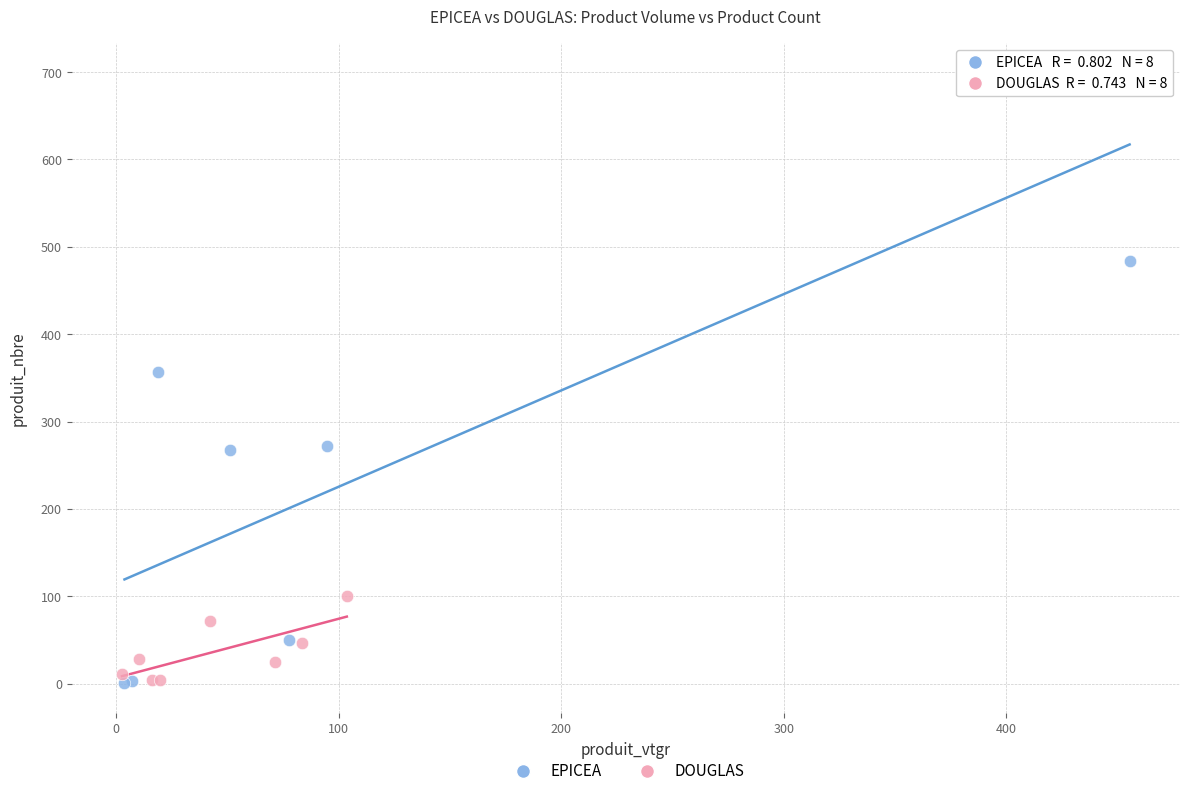

Which series reaches the maximum Y coordinate?

EPICEA